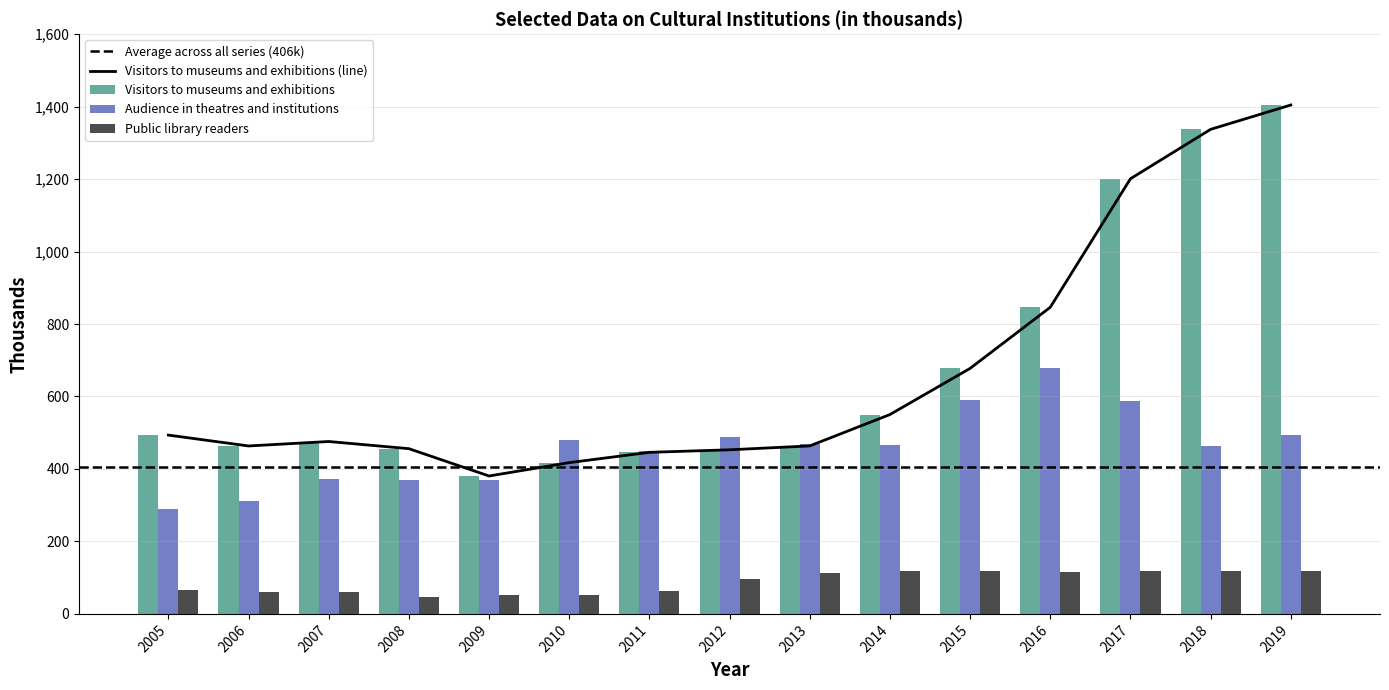

What is the difference between the second highest and minimum values in the Audience in theatres and institutions series?

299.1